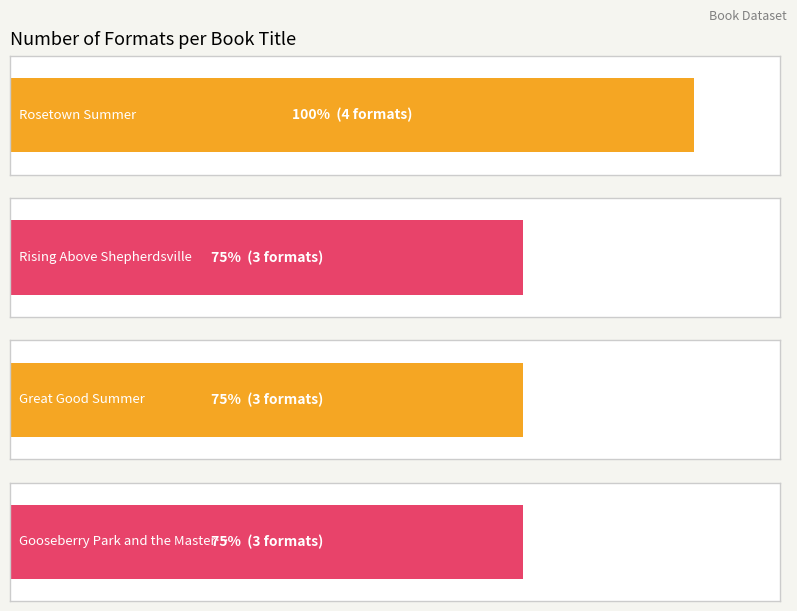

Reading left to right, what are all the values shown in this chart?

4	3	3	3